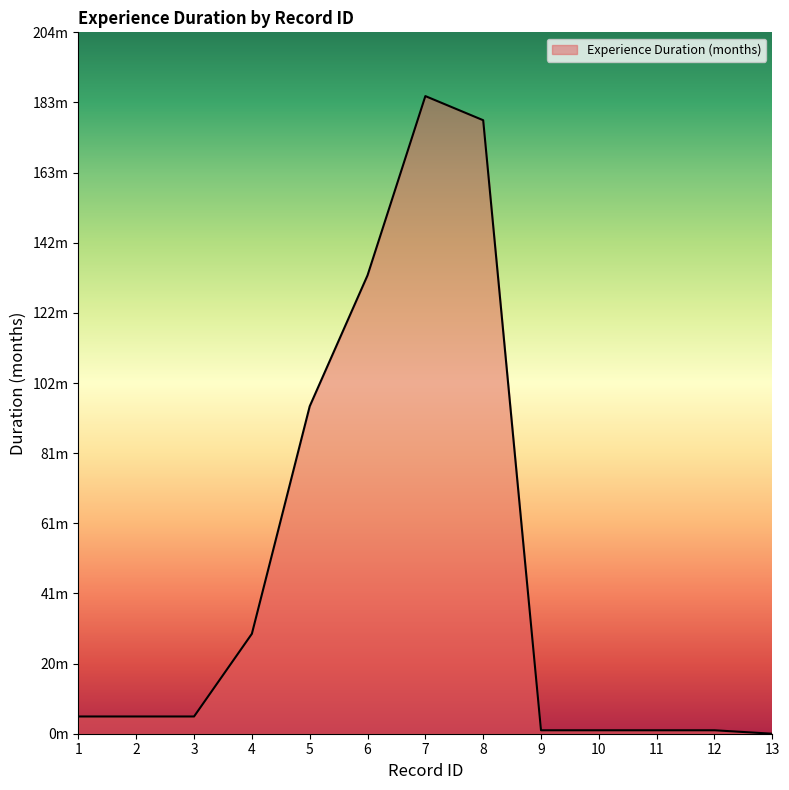

How many data points are above 5?

5